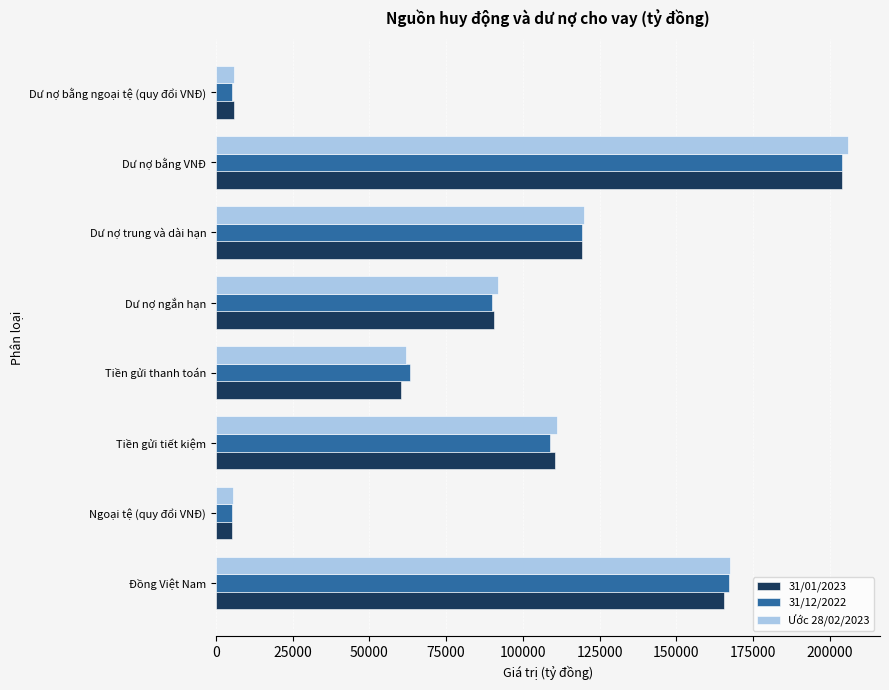

Where is 31/12/2022 nearest to the value 104450?

Tiền gửi tiết kiệm